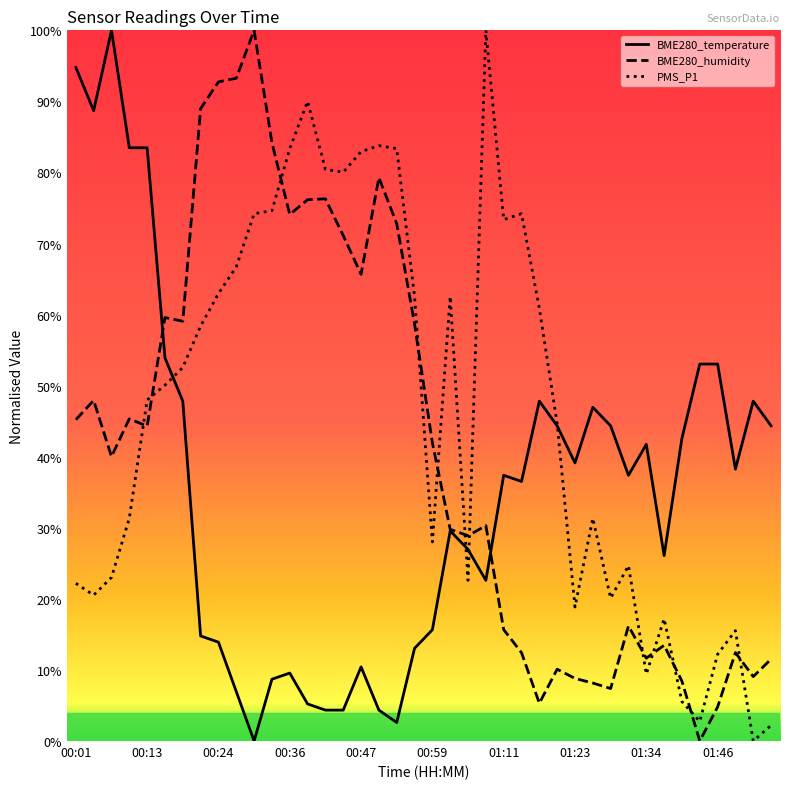

What is the greatest value displayed?

100.0